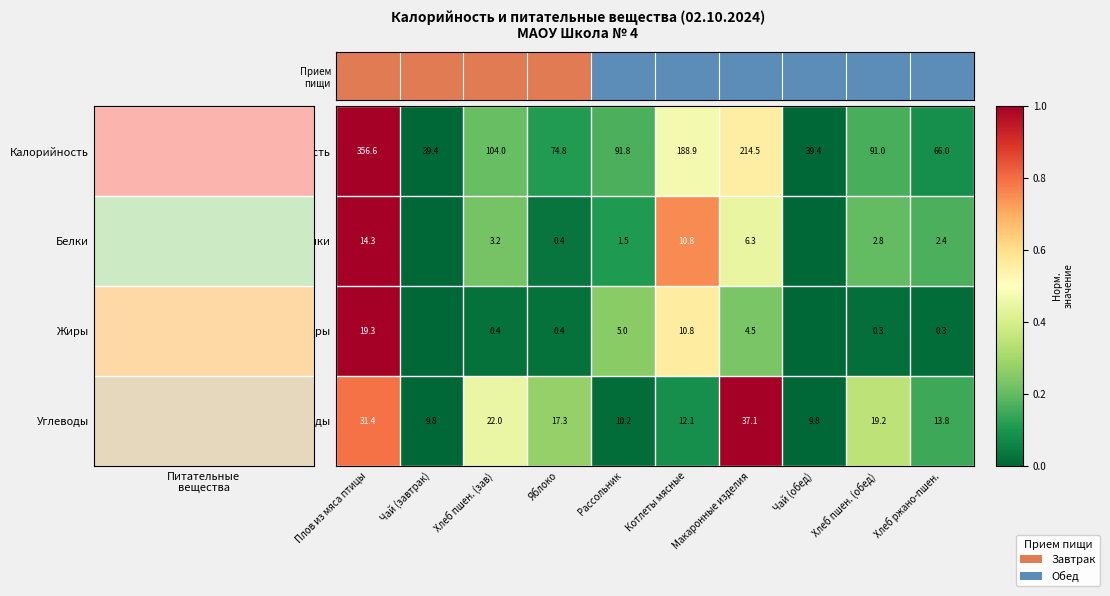

How many distinct data groups are displayed?

4